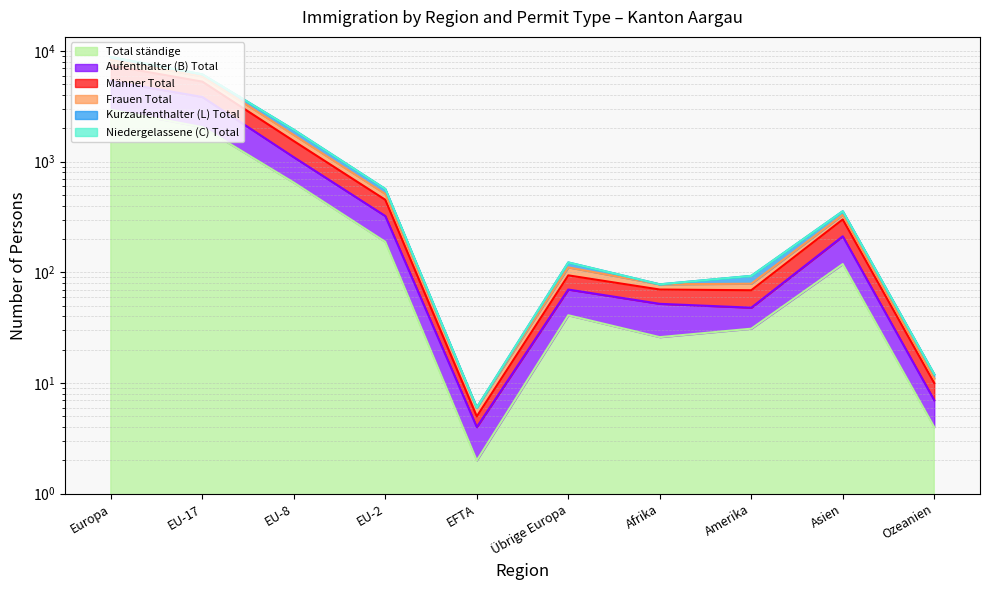

Between Übrige Europa and Afrika, which is larger?

Übrige Europa